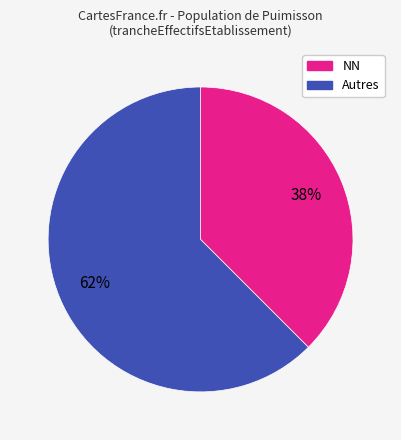

Does any single category account for the majority?

Yes